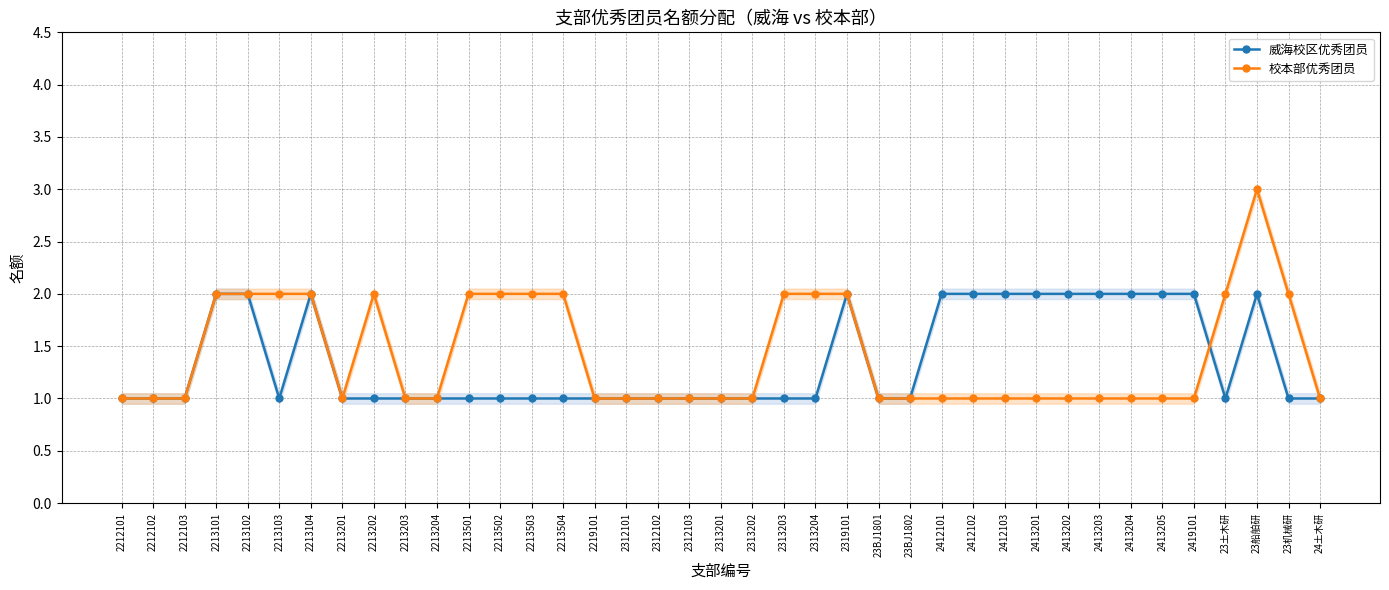

True or false: 威海校区优秀团员 and 校本部优秀团员 intersect in this chart.

True